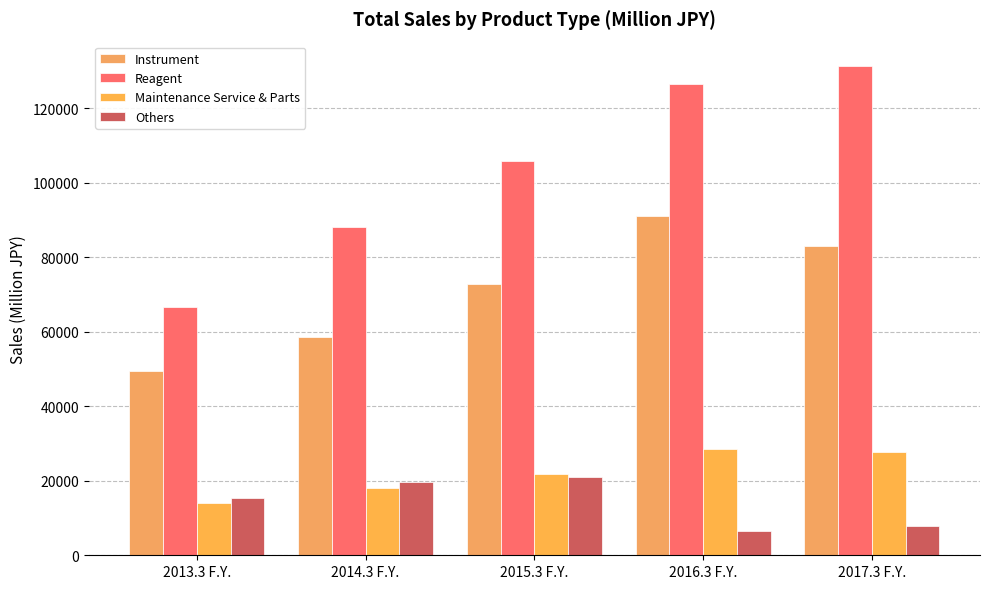

Rank the series by their maximum value, from highest to lowest.

Reagent, Instrument, Maintenance Service & Parts, Others